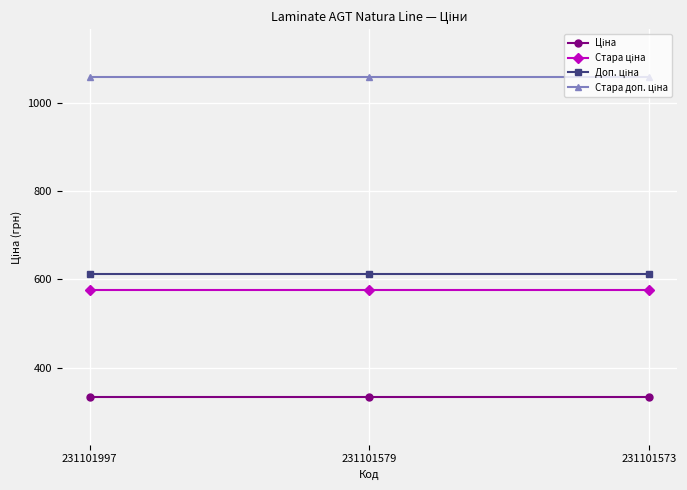

What is the spread (max minus min) of values at 231101579?

722.8